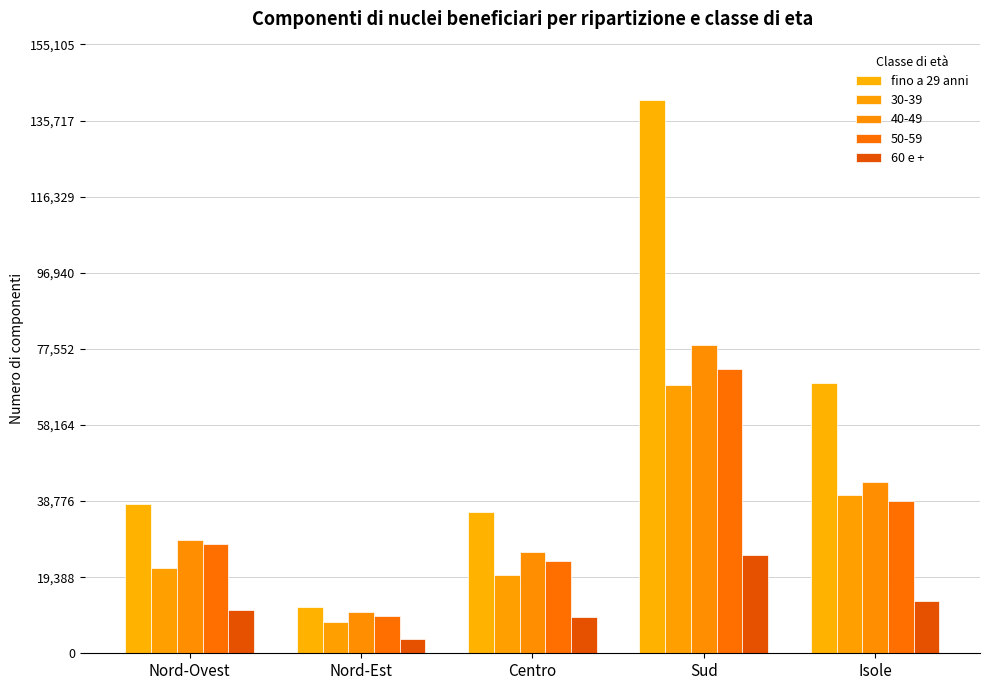

How many bars are there in each group?

5